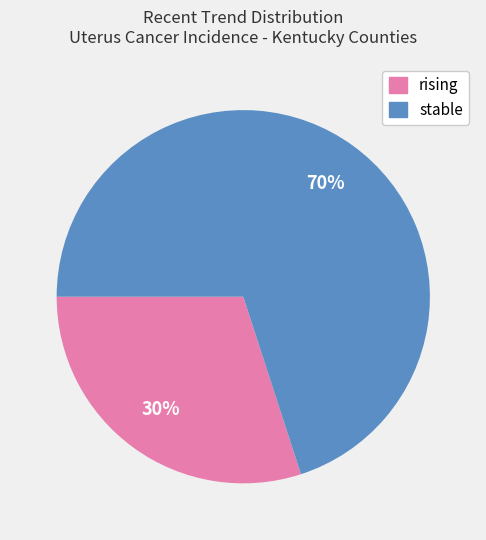

Rank the categories by value from highest to lowest.

stable, rising